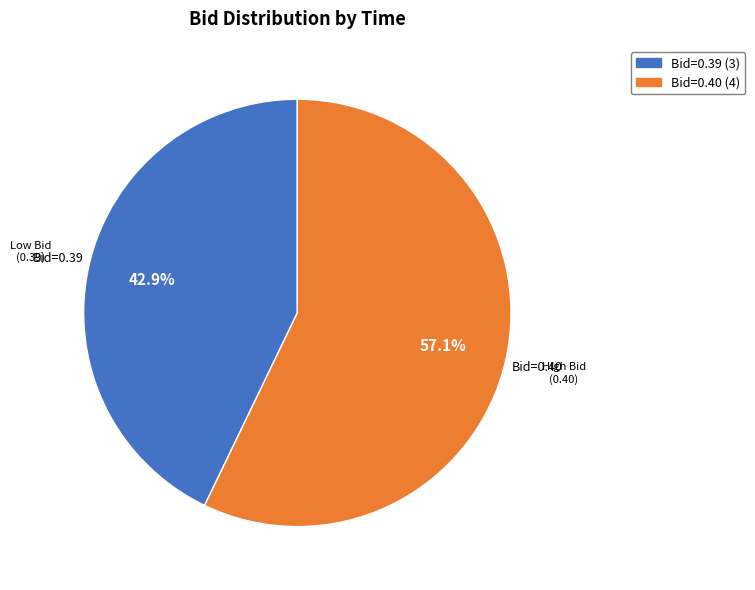

Which has a higher value, Bid=0.39 (3) or Bid=0.40 (4)?

Bid=0.40 (4)